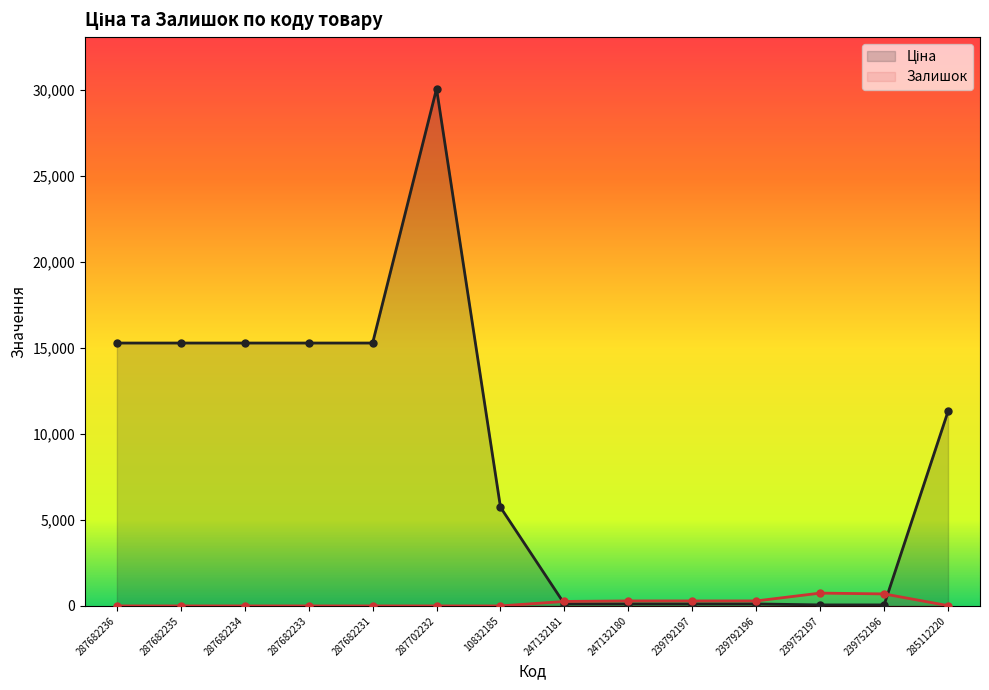

Which series has the largest range (max minus min)?

Ціна